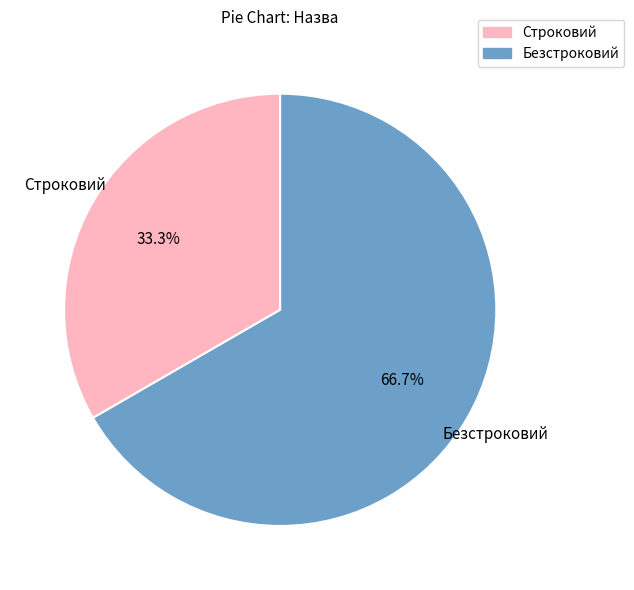

To the nearest percent, what portion does Безстроковий represent?

67%